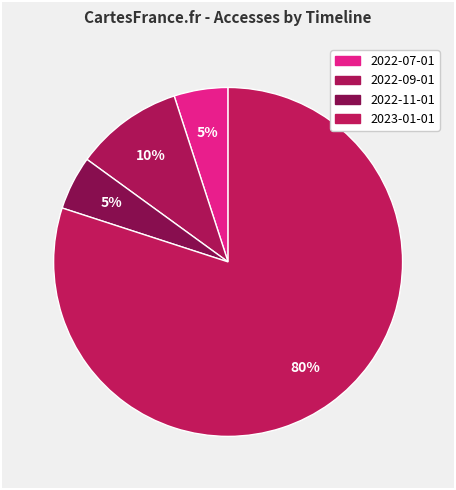

How many segments does this pie chart have?

4